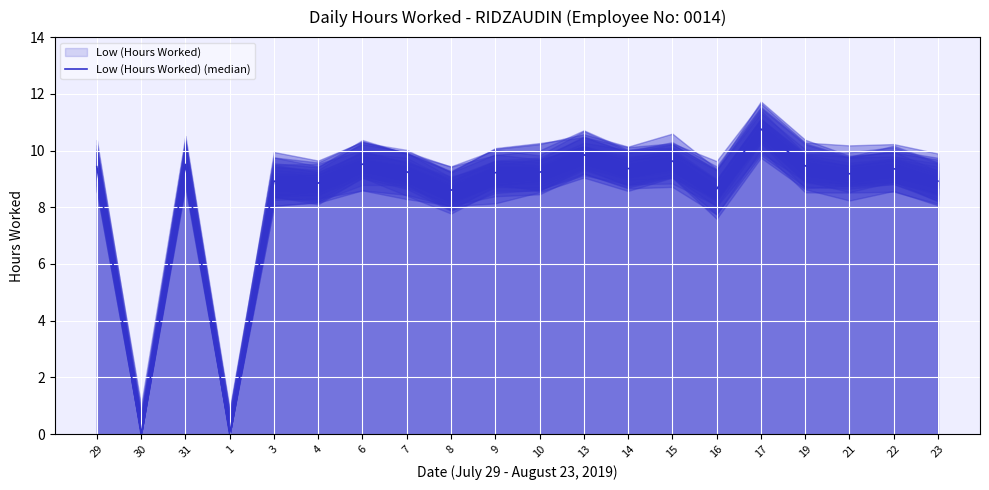

What is the sum of all values?

167.7